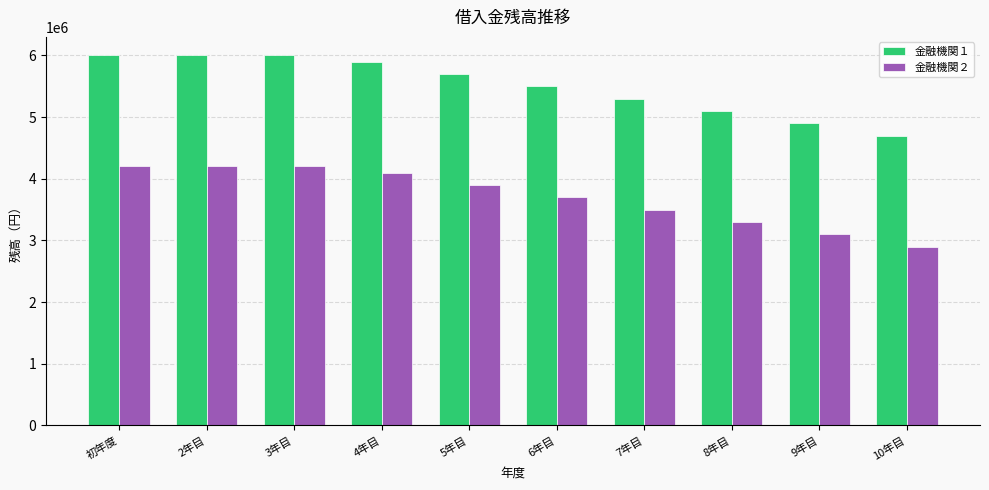

What is the label of the 9th bar from the right?

2年目